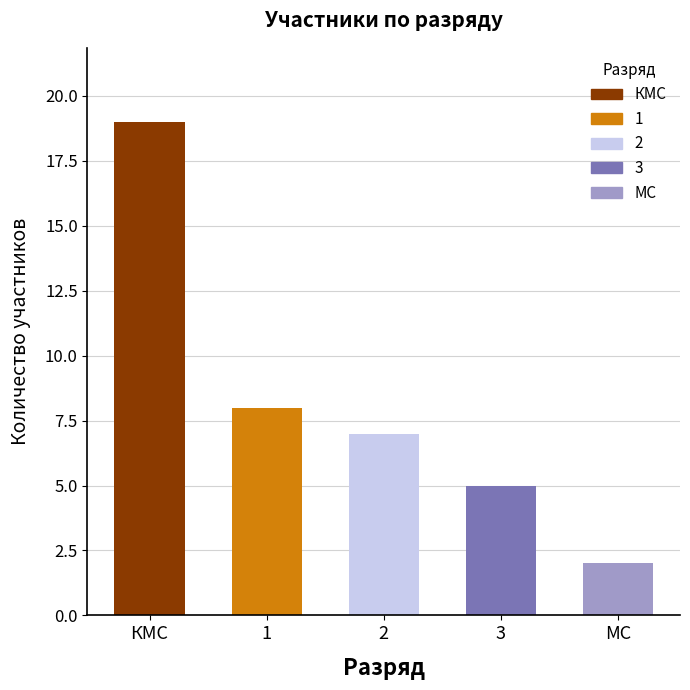

The chart shows a value of 7 at 2. True or false?

True